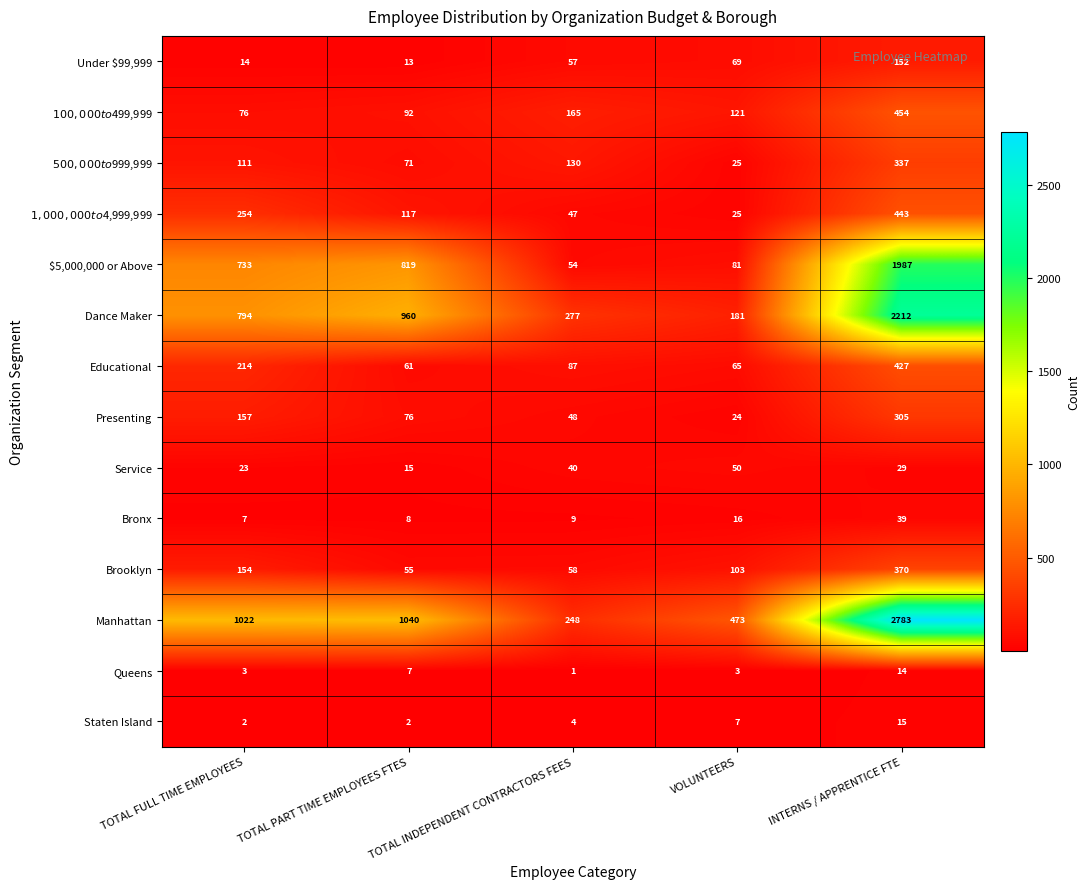

Which series changed the most between TOTAL FULL TIME EMPLOYEES and INTERNS / APPRENTICE FTE?

Manhattan